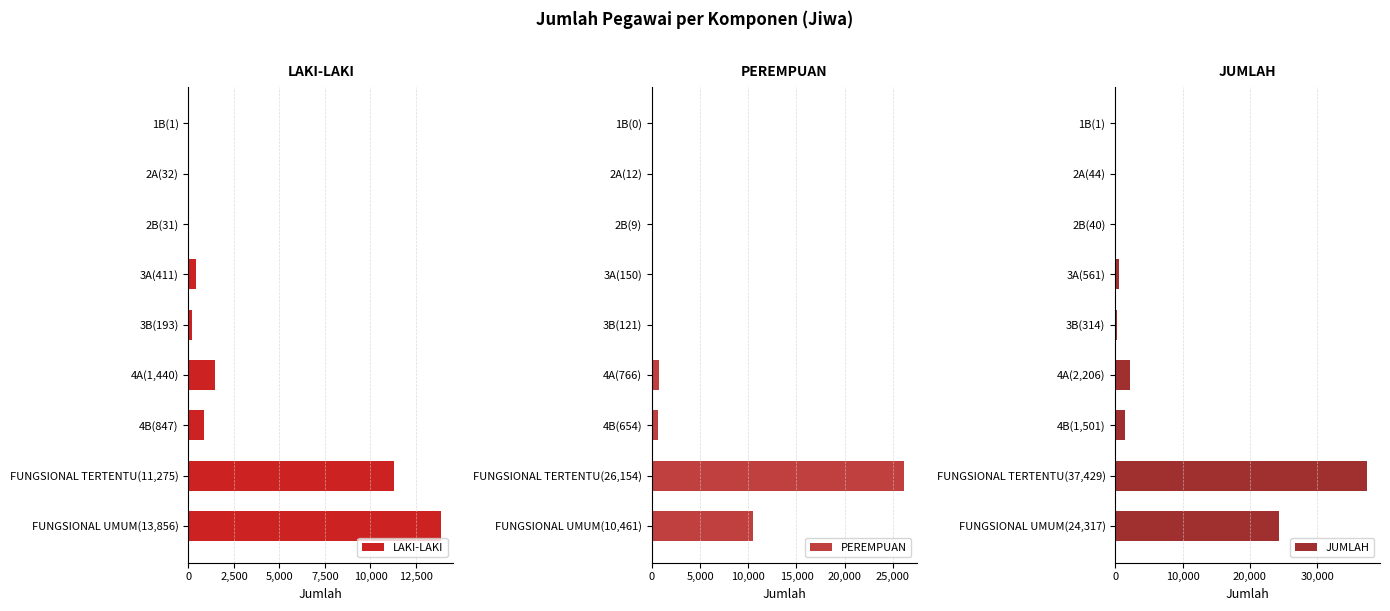

List the series in order of their peak value, highest first.

JUMLAH, PEREMPUAN, LAKI-LAKI